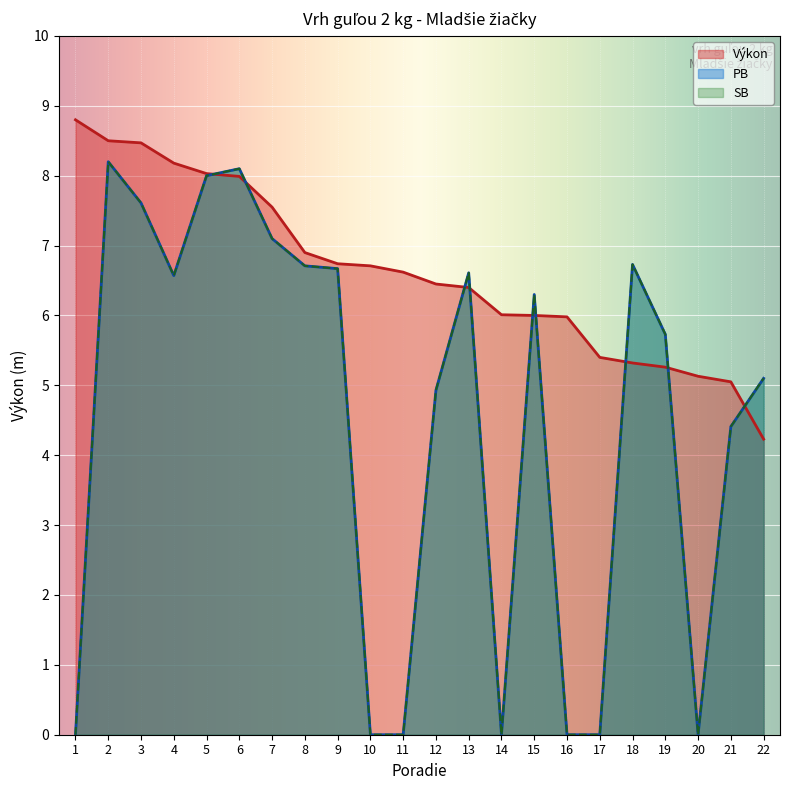

What is the sum of the Výkon values at 1 and 14?

14.8